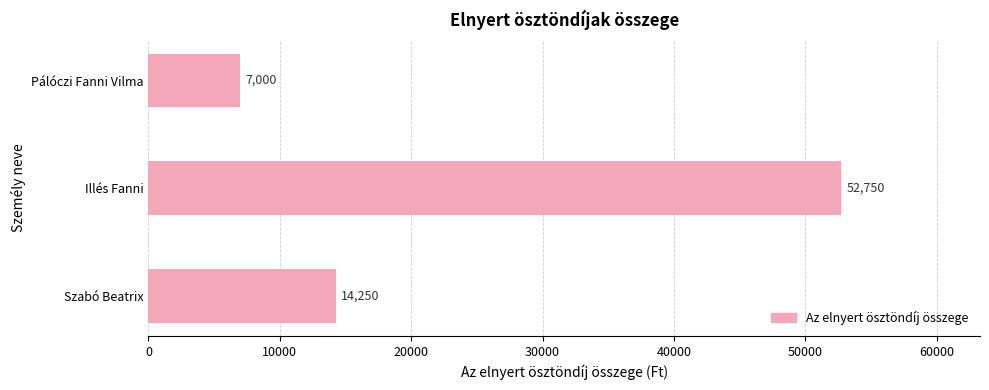

Reading top to bottom, list all the values displayed in this chart.

Pálóczi Fanni Vilma=7000	Illés Fanni=52750	Szabó Beatrix=14250